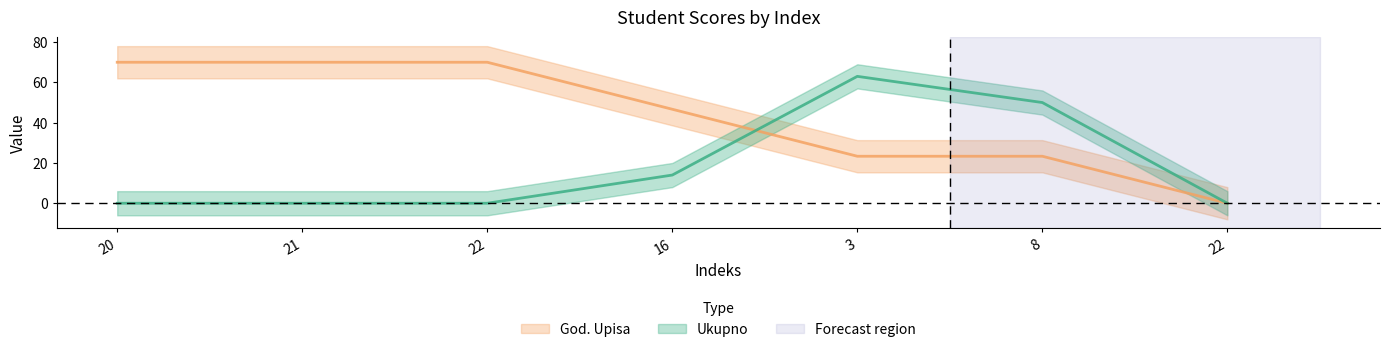

Does the chart display data point markers on the line(s)?

No